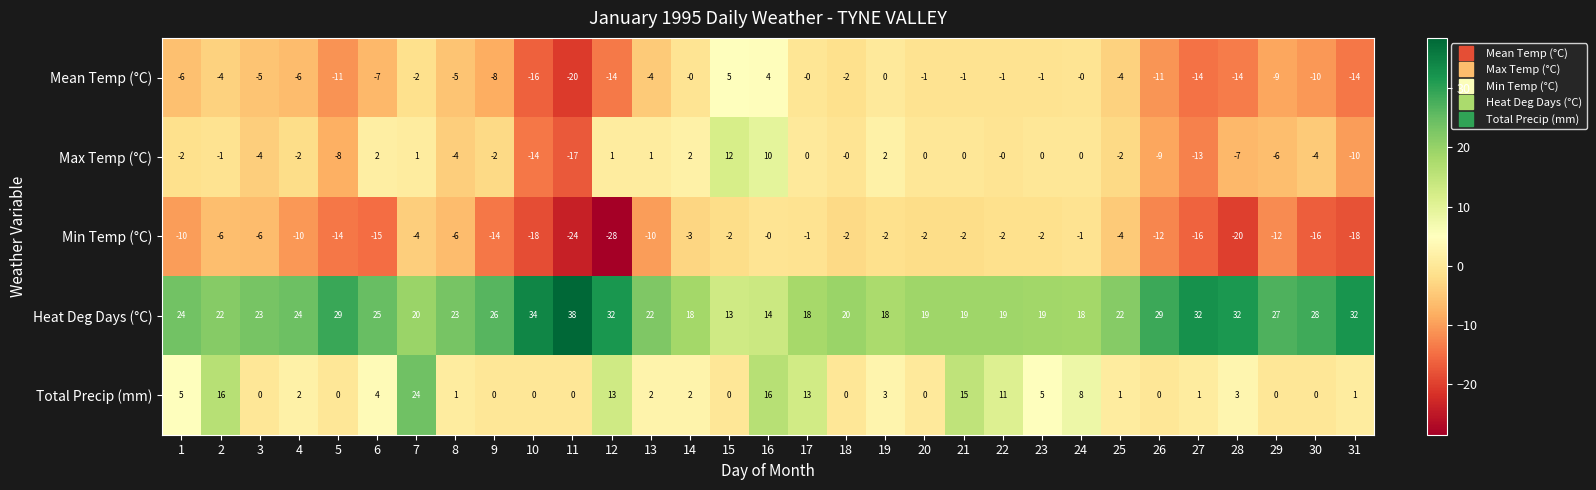

What is the smallest value displayed?

-28